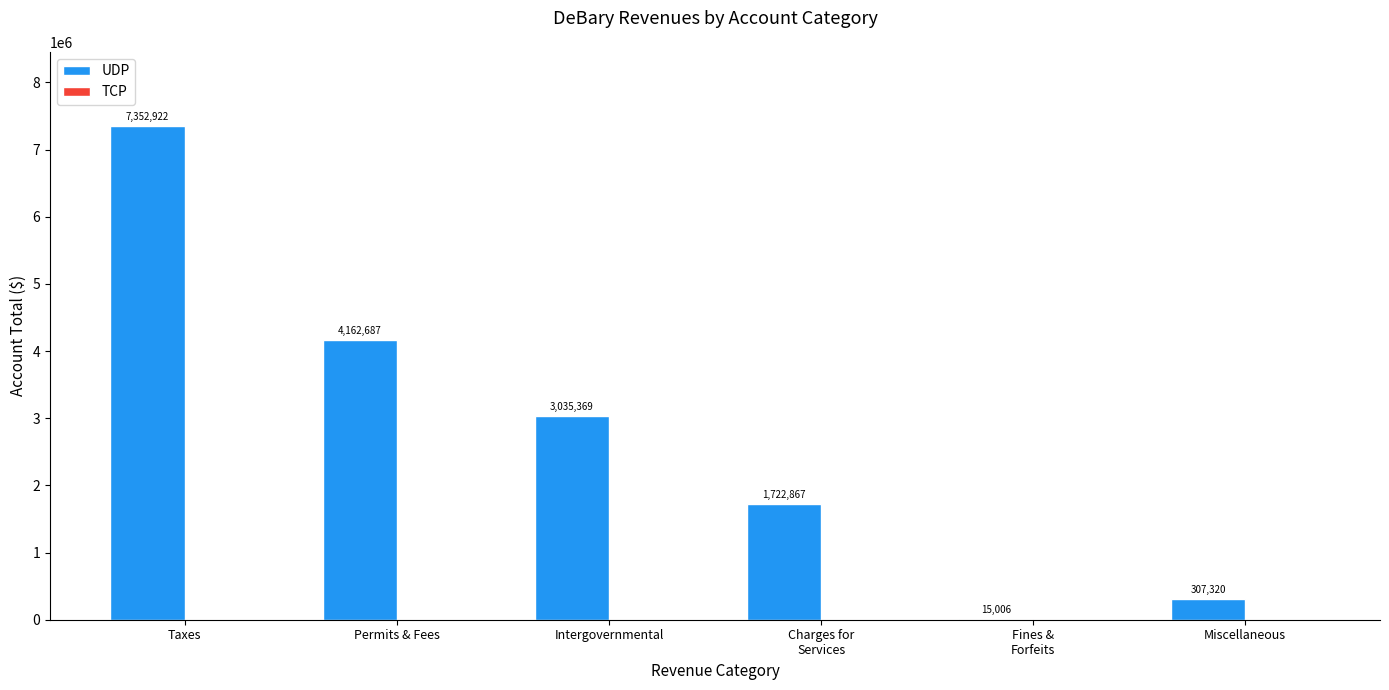

What is the maximum value shown in the chart?

7352922